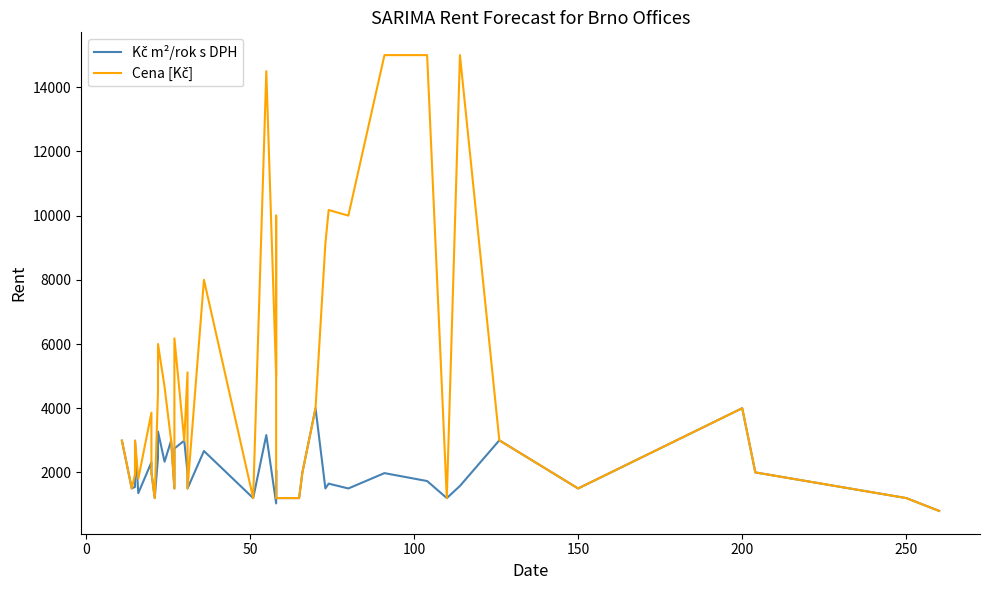

The value of Kč m²/rok s DPH at 33 is 2110. True or false?

False